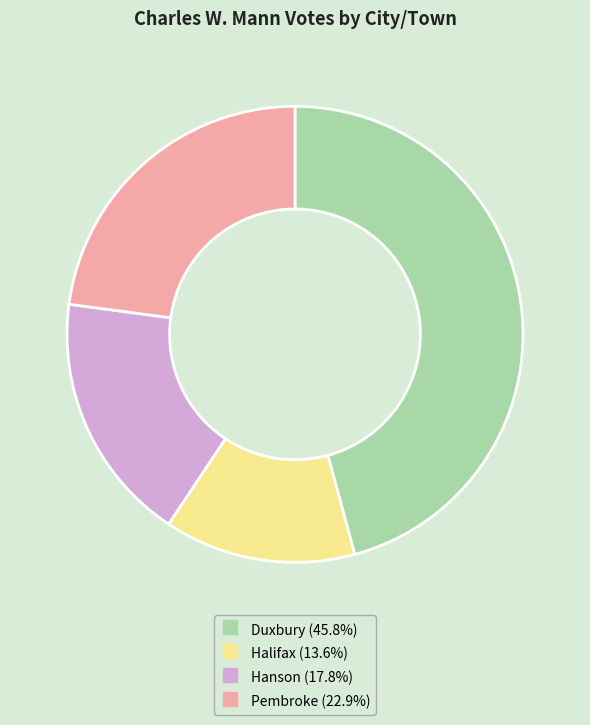

What is the largest slice in the pie chart?

Duxbury